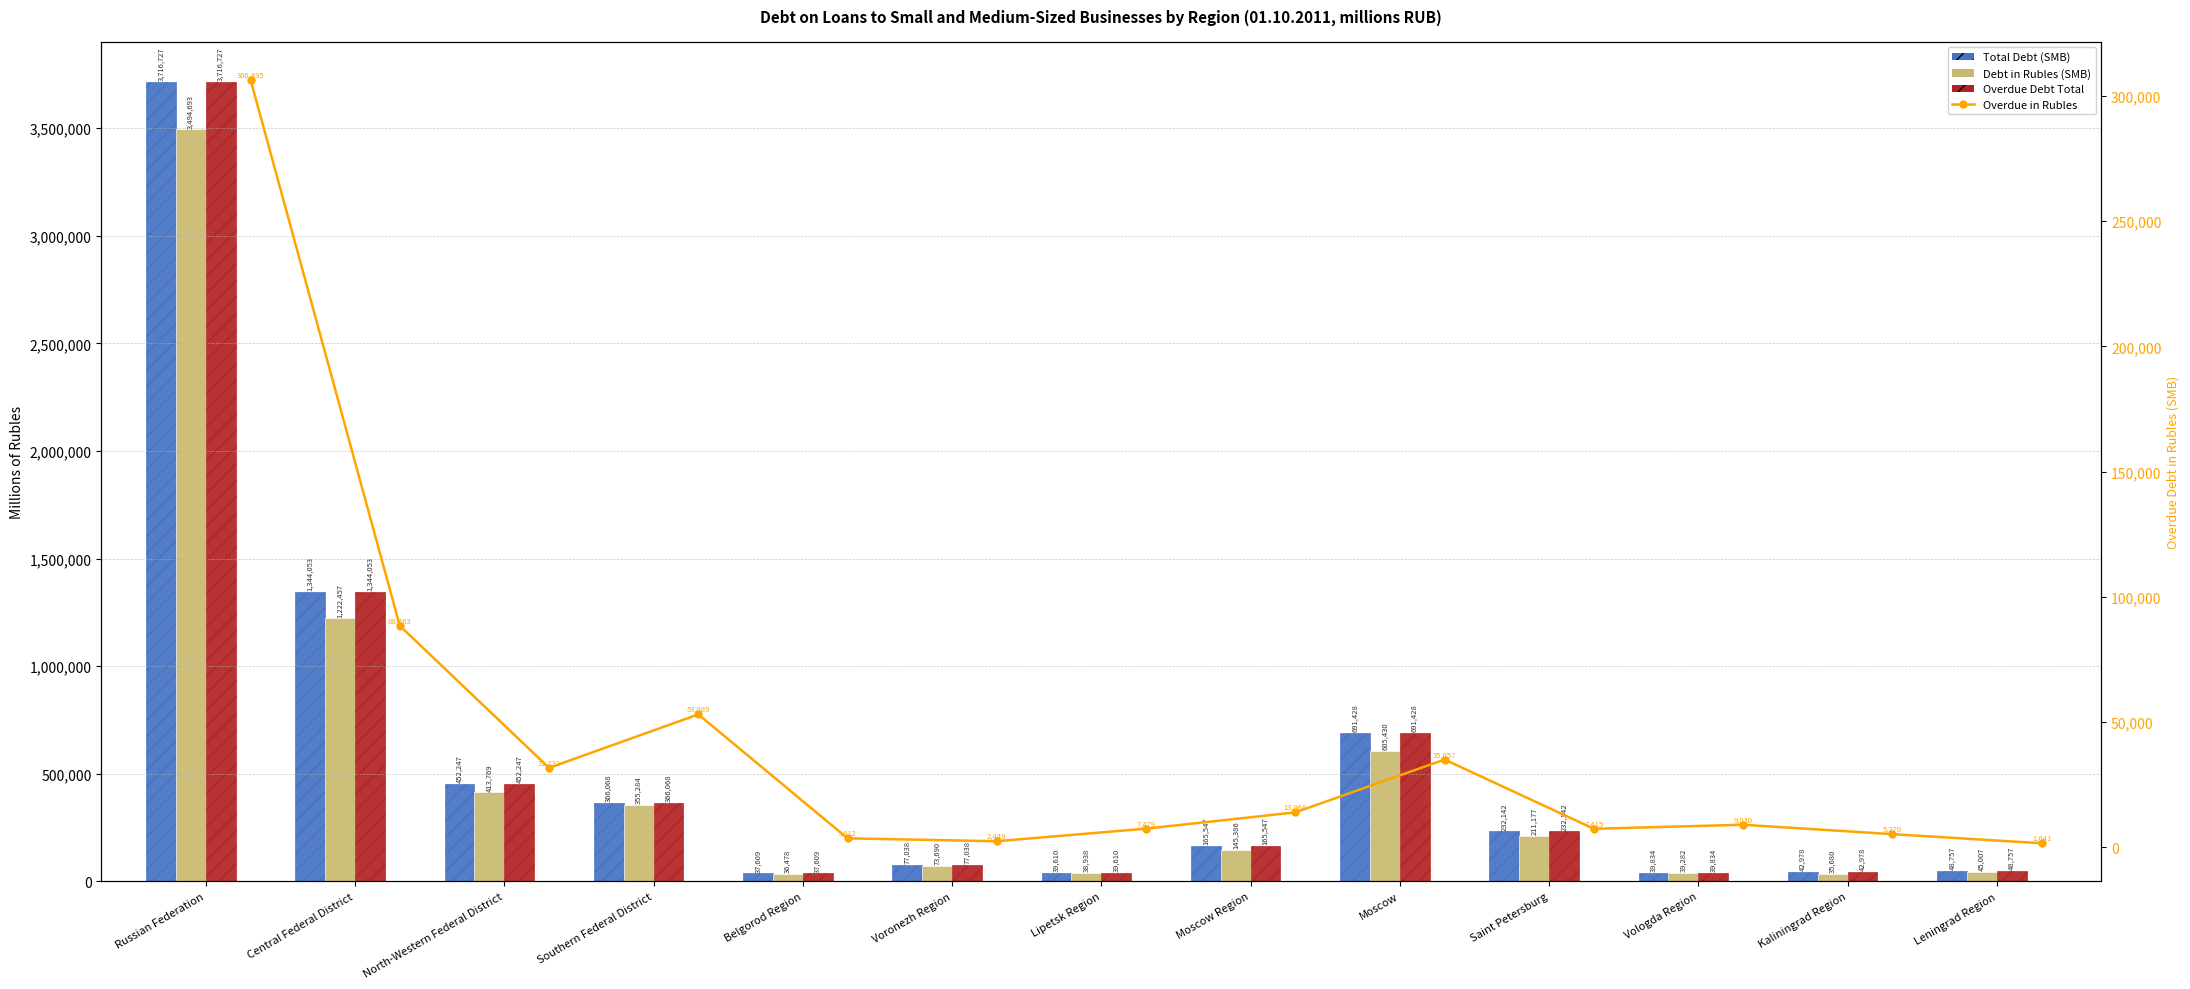

What is the label of the 7th bar from the left?

Lipetsk Region